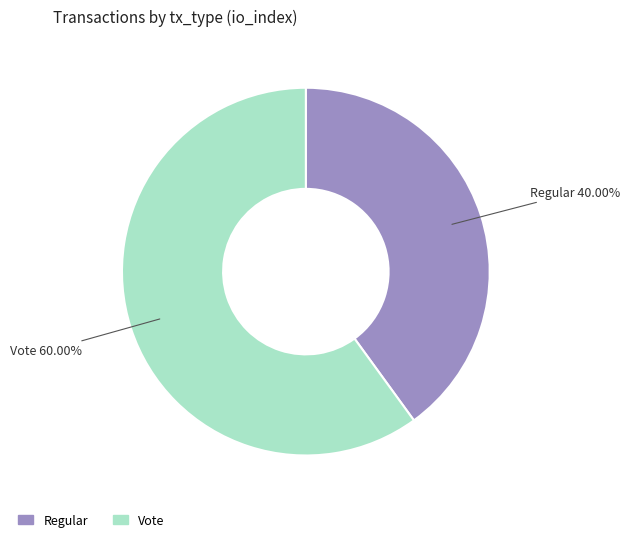

Does any single category account for the majority?

Yes